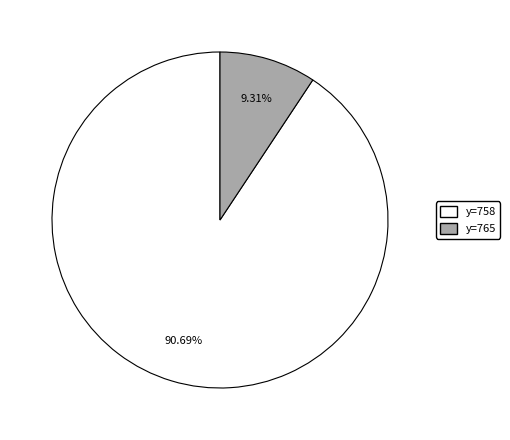

Does any single category account for the majority?

Yes